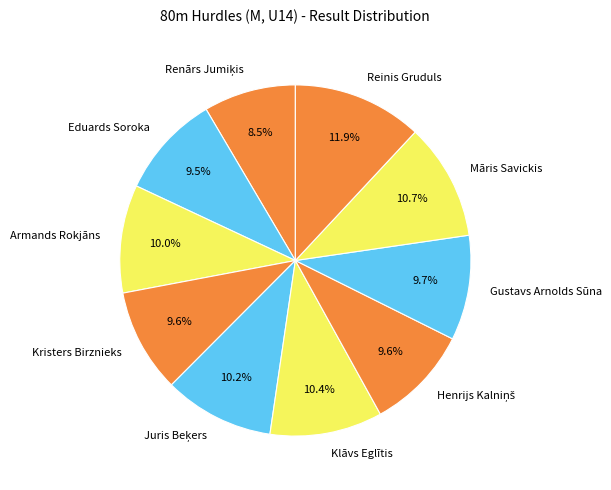

Is the sum of Armands Rokjāns and Eduards Soroka greater than half?

No